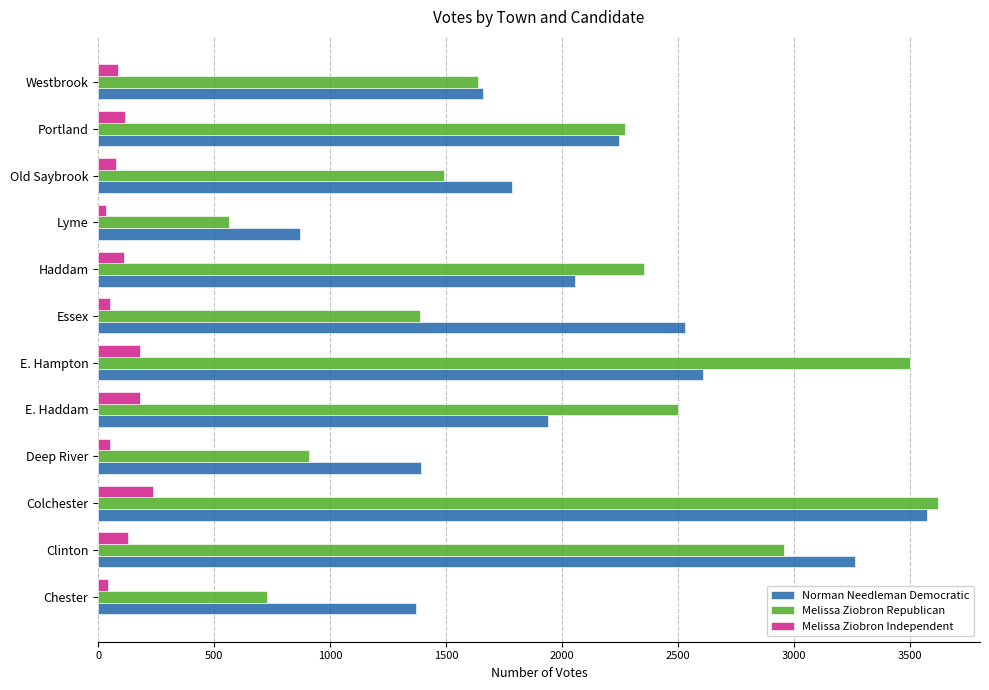

Which category has the lowest value in the Melissa Ziobron Republican series?

Lyme